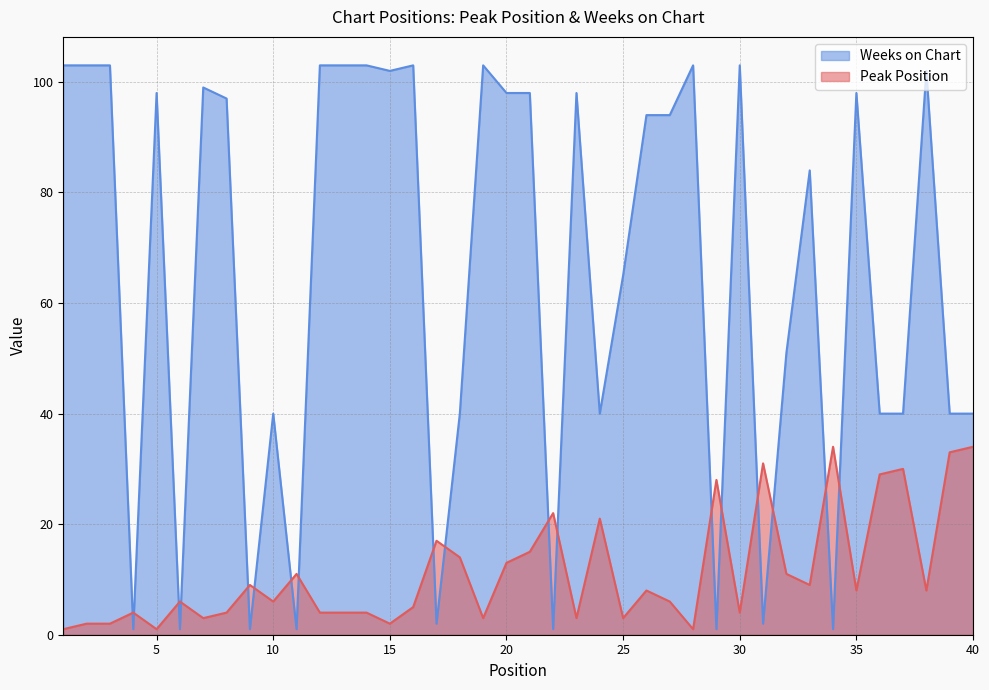

The Peak Position series shows 8 at 35. True or false?

True